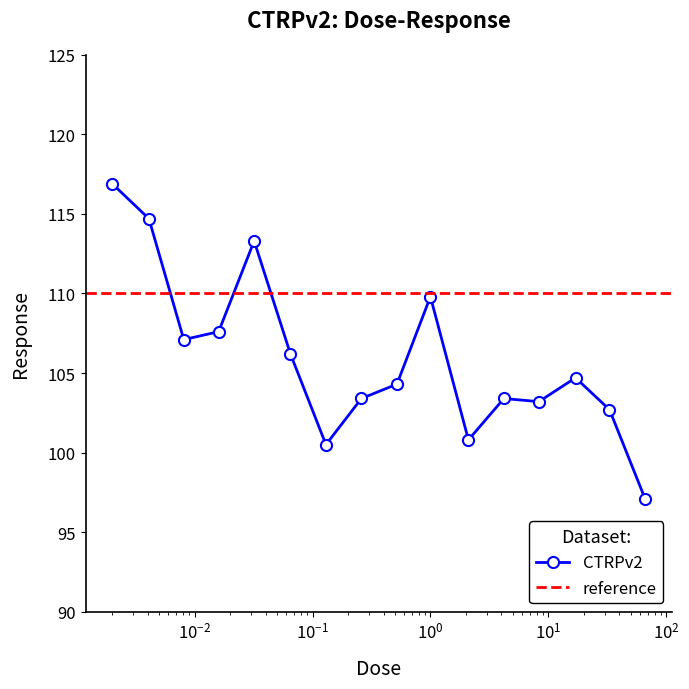

The chart shows a value of 103.2 at 8.3. True or false?

True